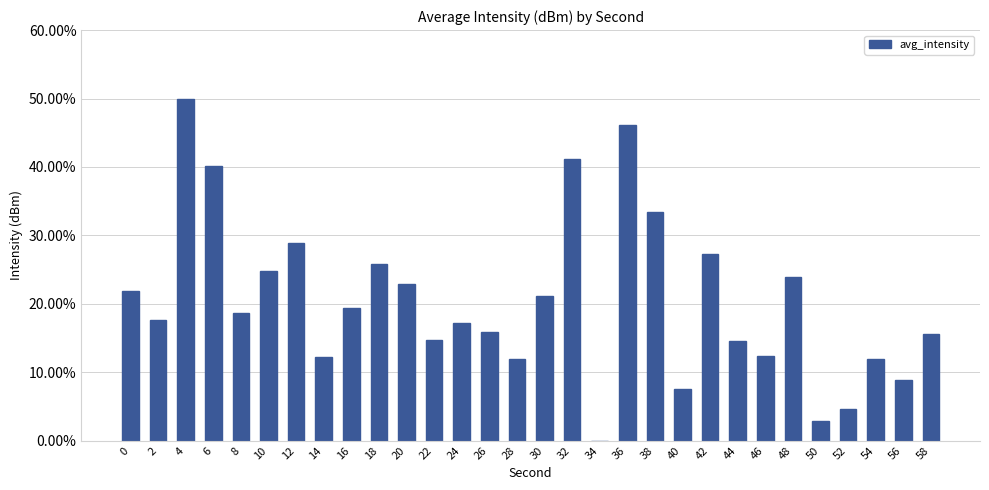

What is the average value?

0.2